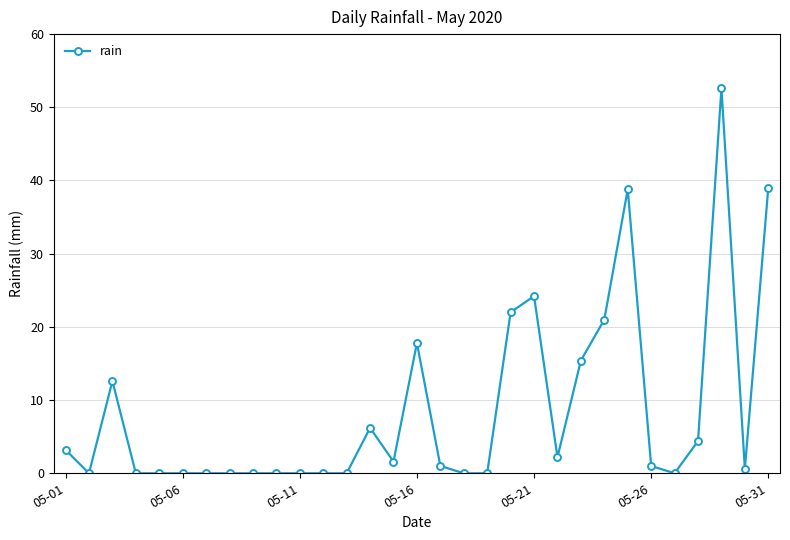

What is the greatest value displayed?

52.6